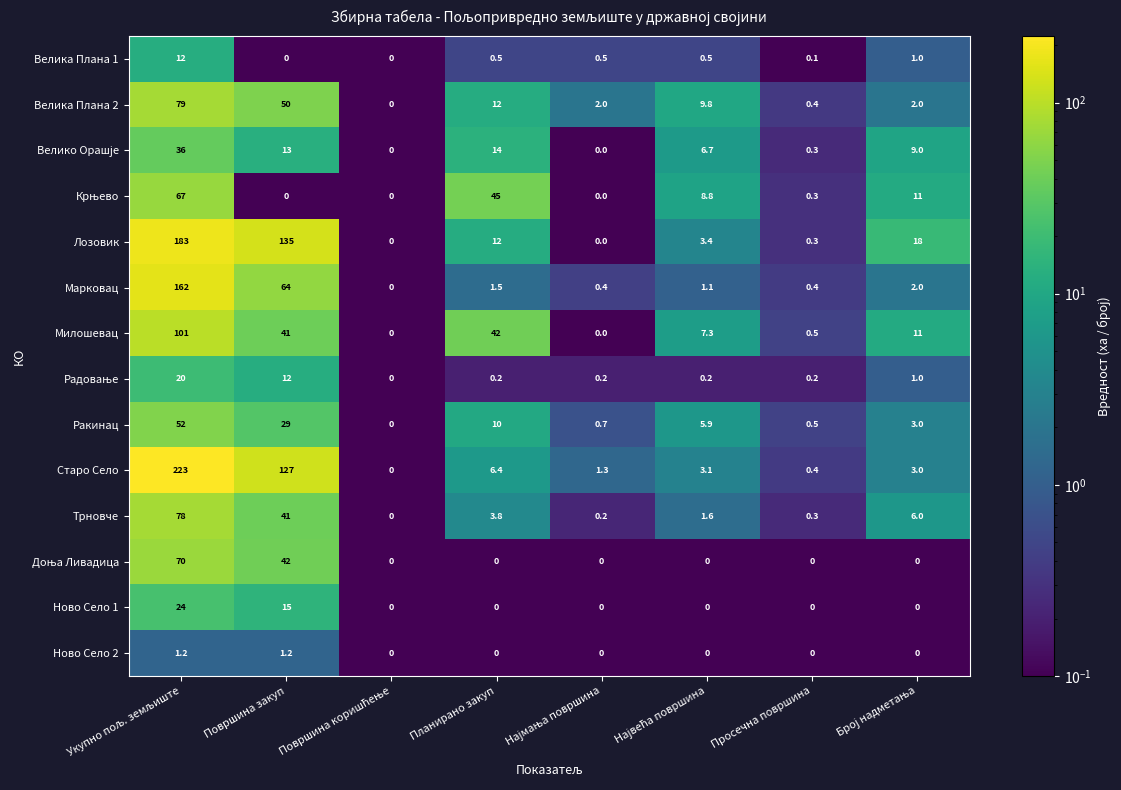

How many series are shown in this chart?

14